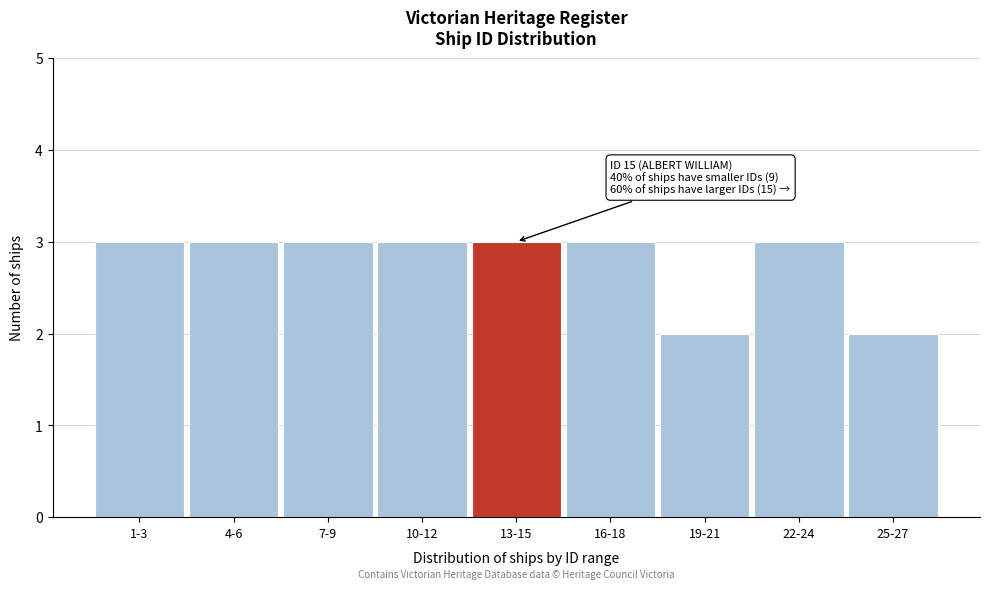

Reading right to left, what are all the values shown in this chart?

25-27=2	22-24=3	19-21=2	16-18=3	13-15=3	10-12=3	7-9=3	4-6=3	1-3=3